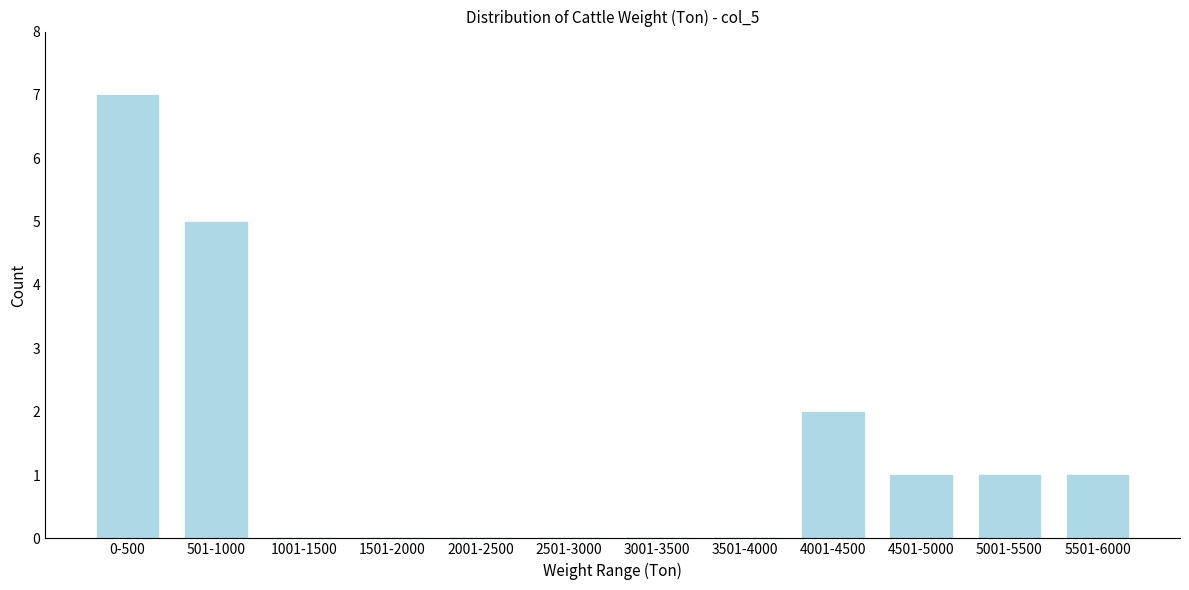

Reading left to right, transcribe all the data shown in this chart.

0-500=7	501-1000=5	1001-1500=0	1501-2000=0	2001-2500=0	2501-3000=0	3001-3500=0	3501-4000=0	4001-4500=2	4501-5000=1	5001-5500=1	5501-6000=1